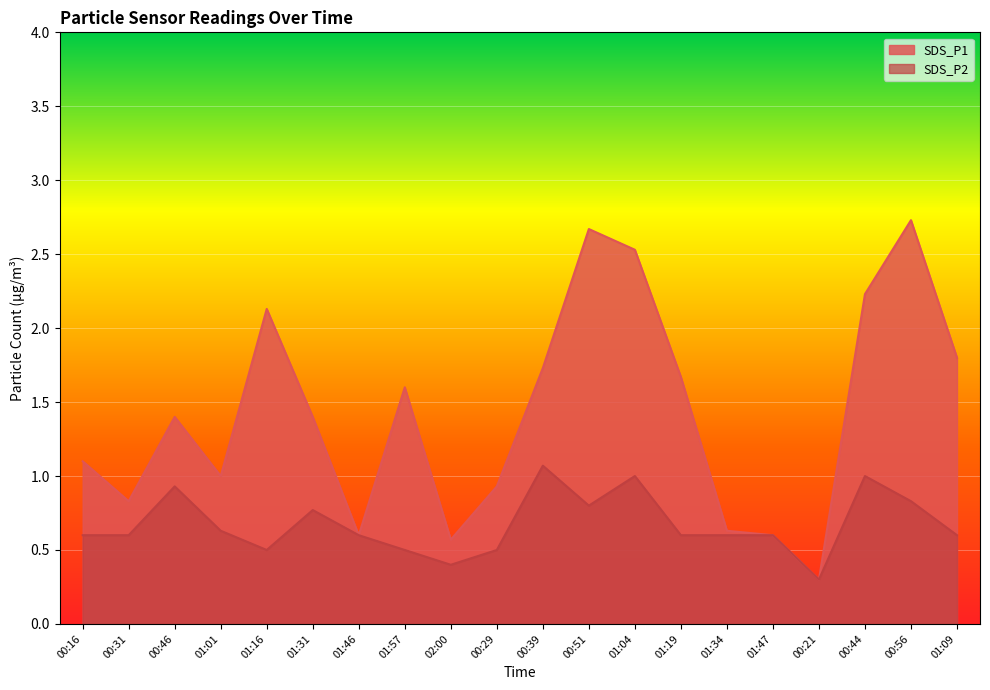

What is the sum of all SDS_P2 values?

13.4